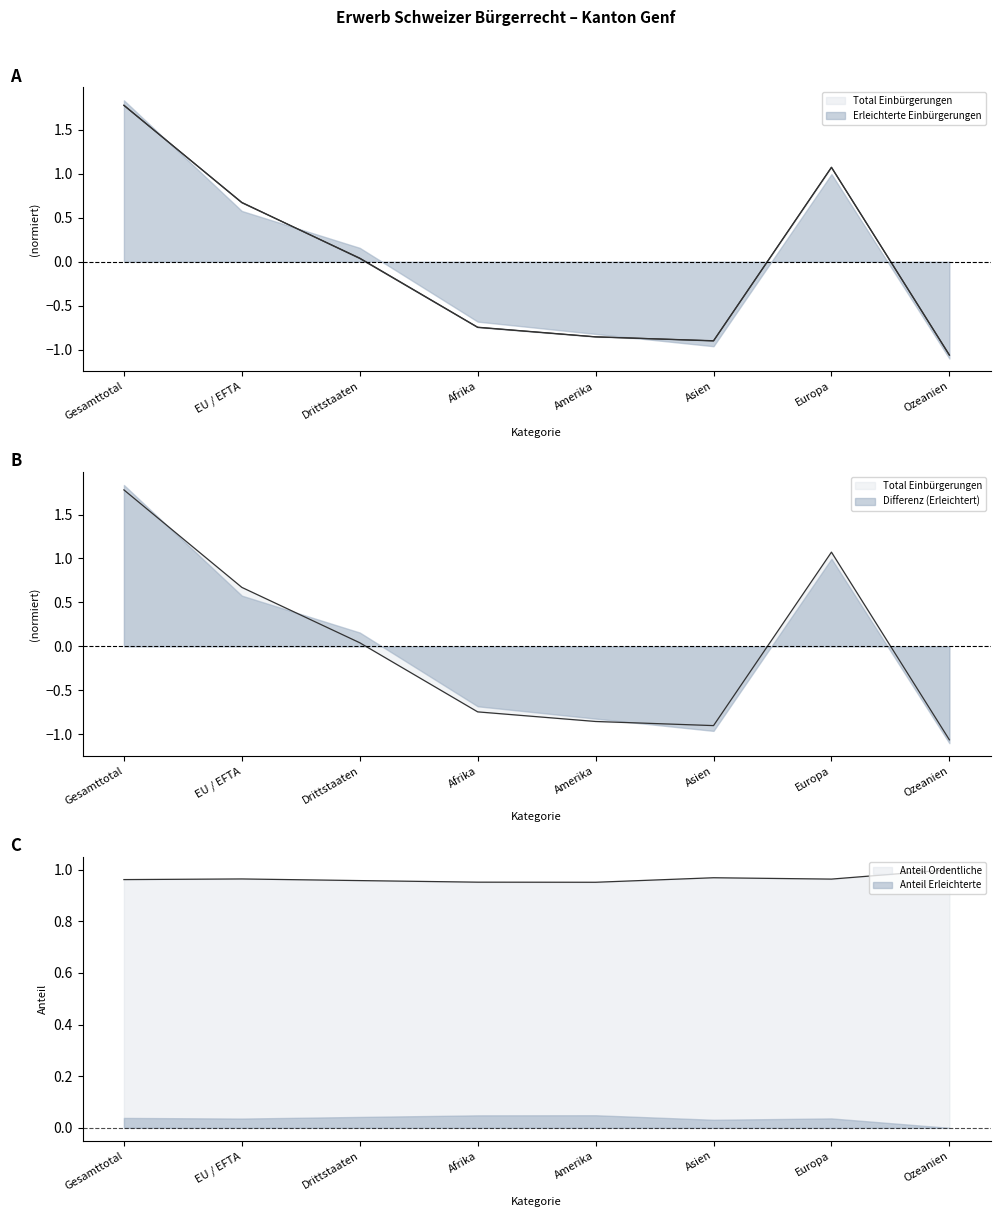

List the labels in order of Erleichterte Einbürgerungen value, smallest first.

Ozeanien, Asien, Amerika, Afrika, Drittstaaten, EU / EFTA, Europa, Gesamttotal